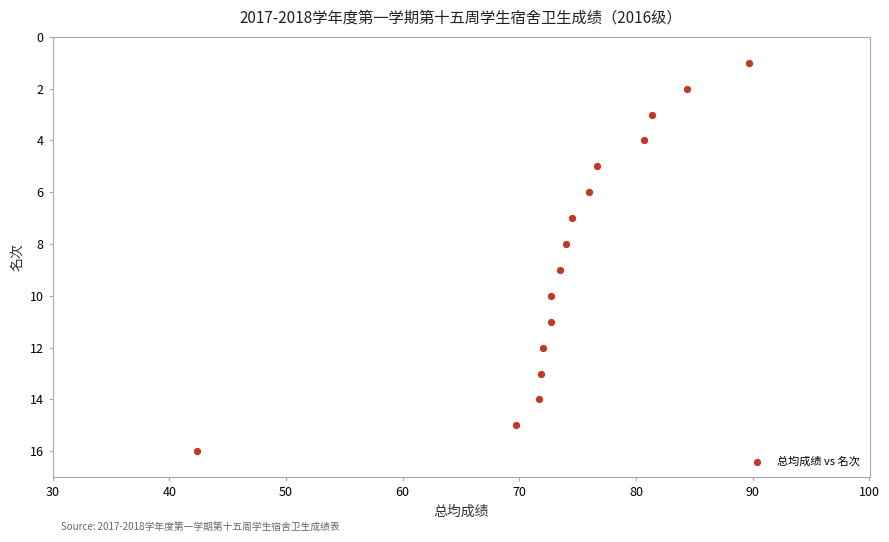

What is the range of Y values (max minus min)?

15